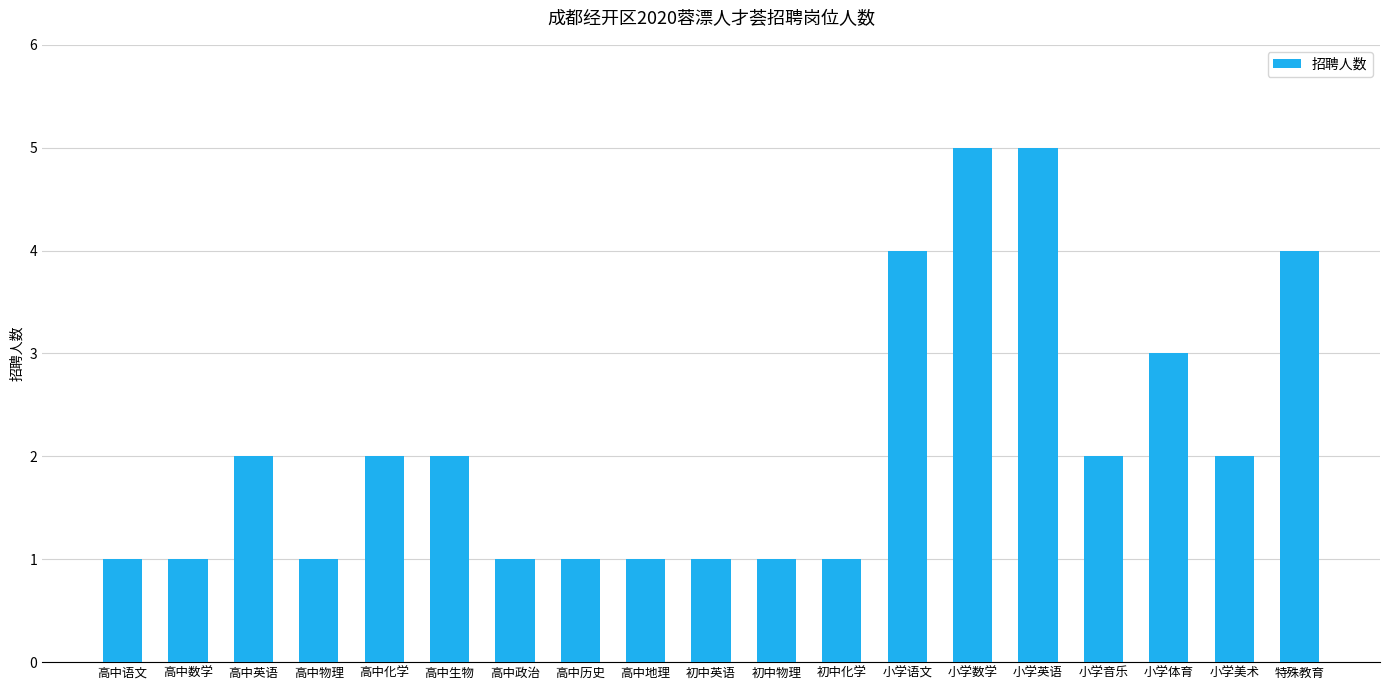

What is the approximate value at 小学语文?

4